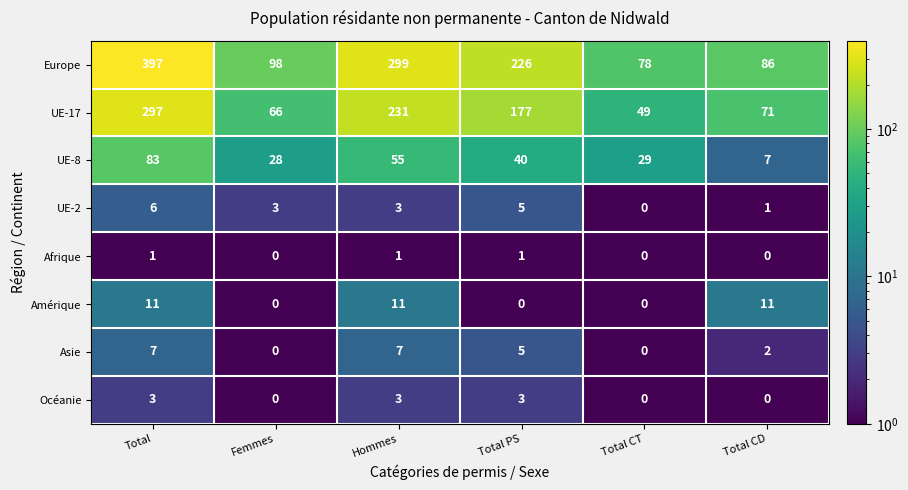

At which category is the sum across all series the highest?

Total